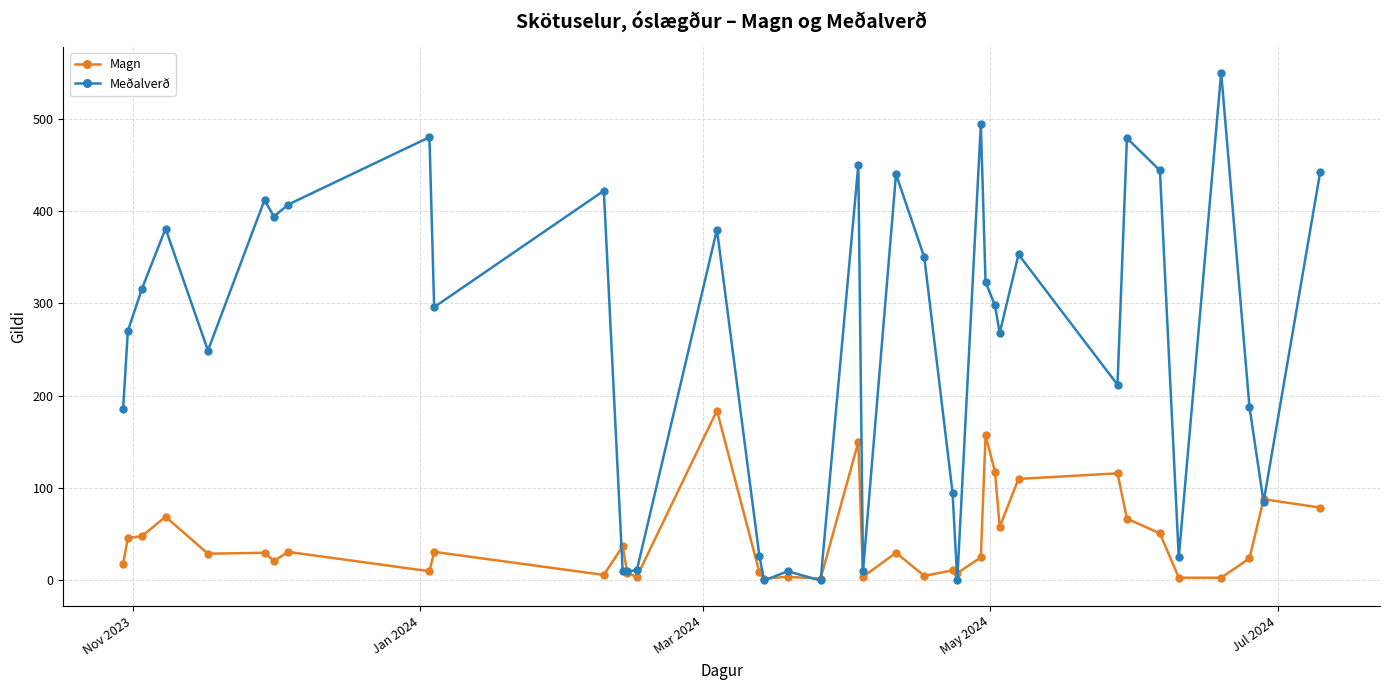

What is the sum of all Magn values?

1696